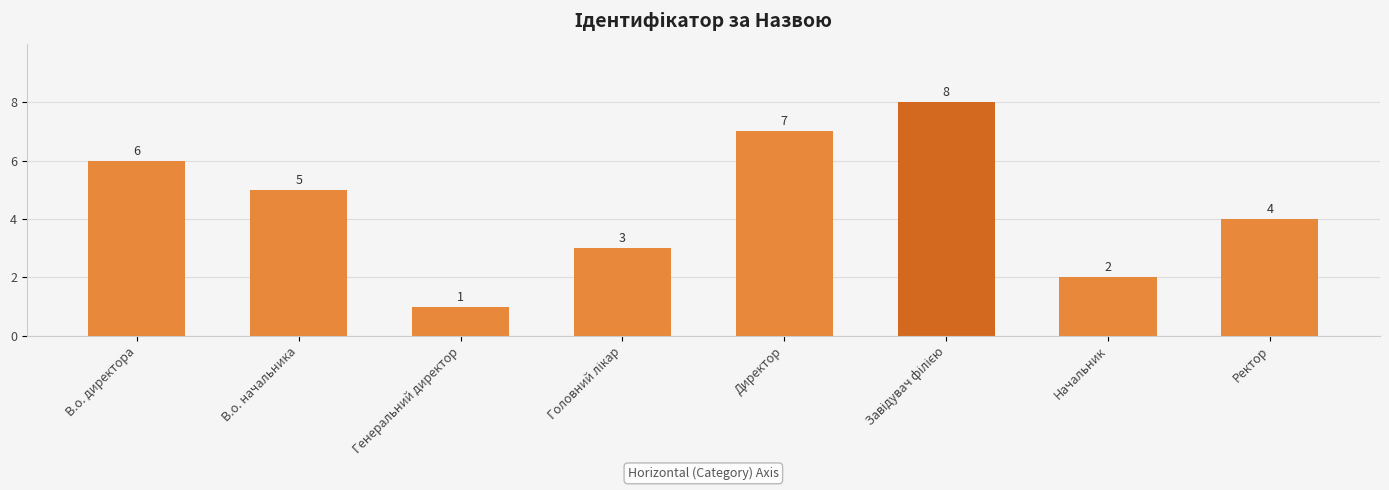

The chart shows a value of 0 at Генеральний директор. True or false?

False